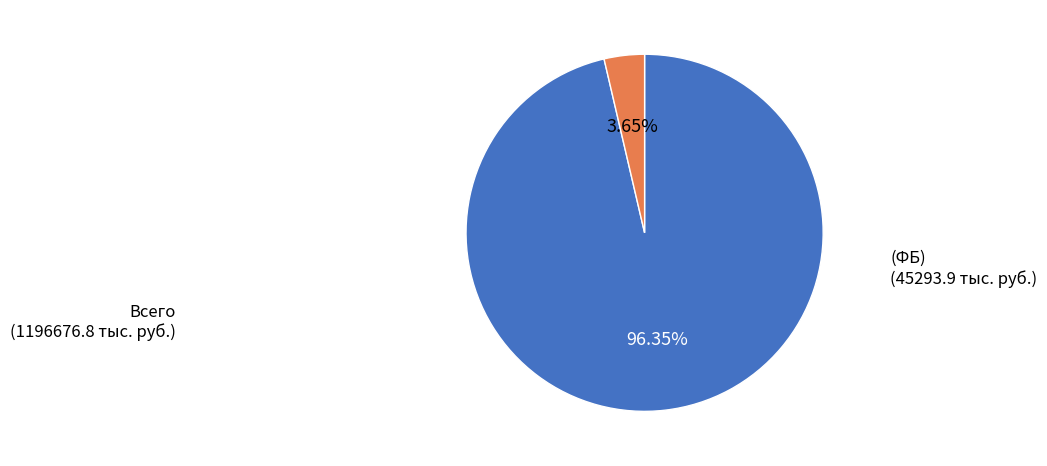

How many slices are in this pie chart?

2